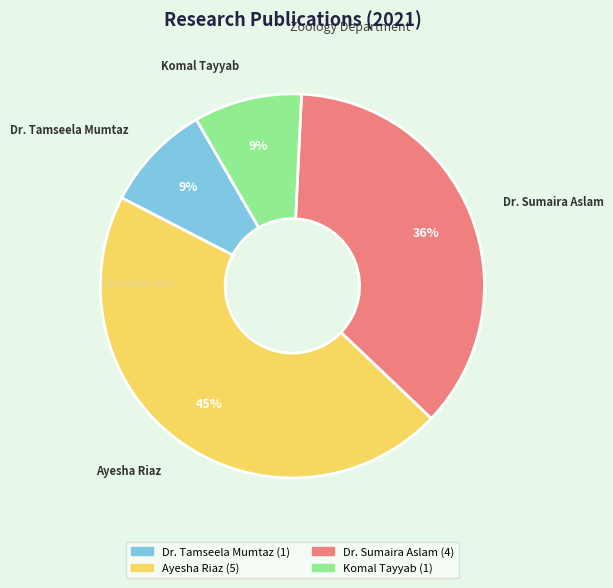

Is there a majority slice in this chart?

No